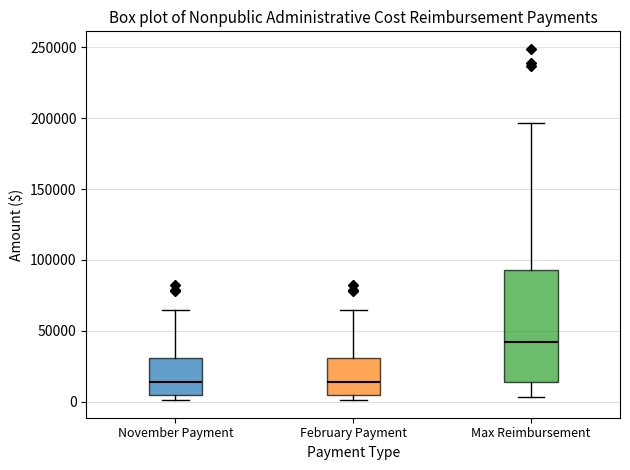

Reading left to right, transcribe this box plot: for each box, give where its median line is, the range the box spans, and where its two whiskers end, as read against the y-axis. The values are not printed on the chart, so give them approximately, as read against the axis.

November Payment: median 15000, box 5000 to 30000, whiskers 0 to 65000
February Payment: median 15000, box 5000 to 30000, whiskers 0 to 65000
Max Reimbursement: median 45000, box 15000 to 95000, whiskers 5000 to 195000